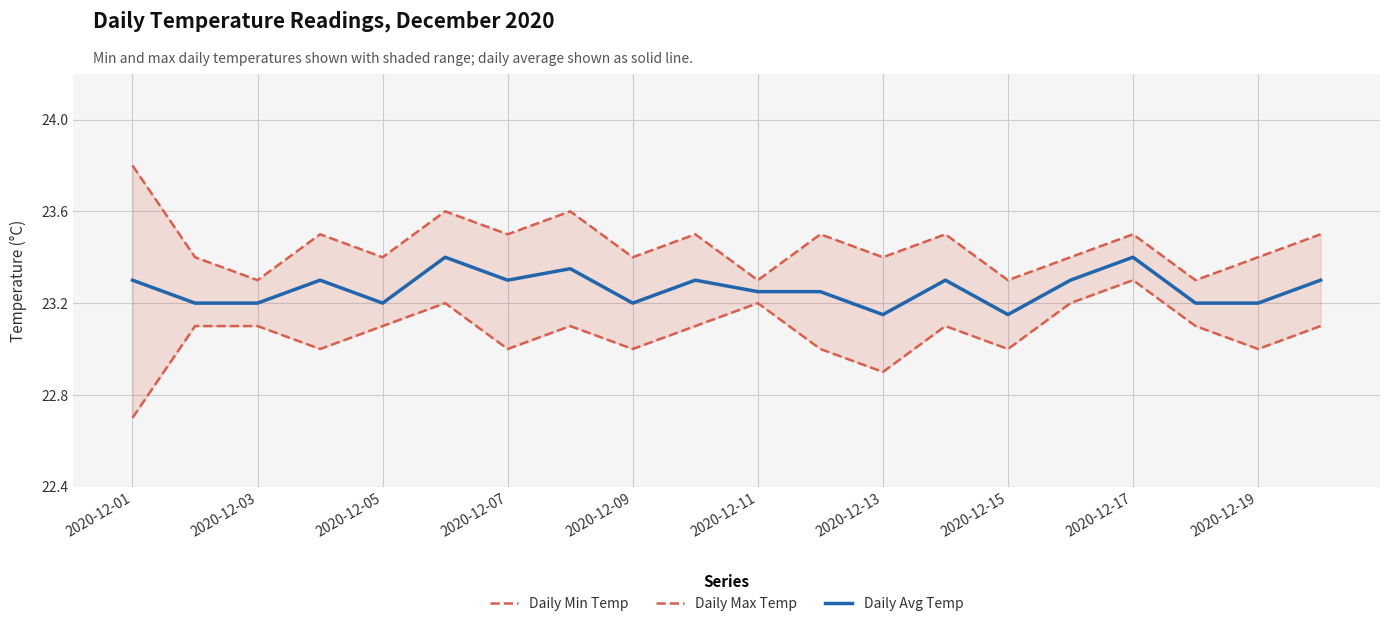

At how many categories does at least one series exceed 22?

20